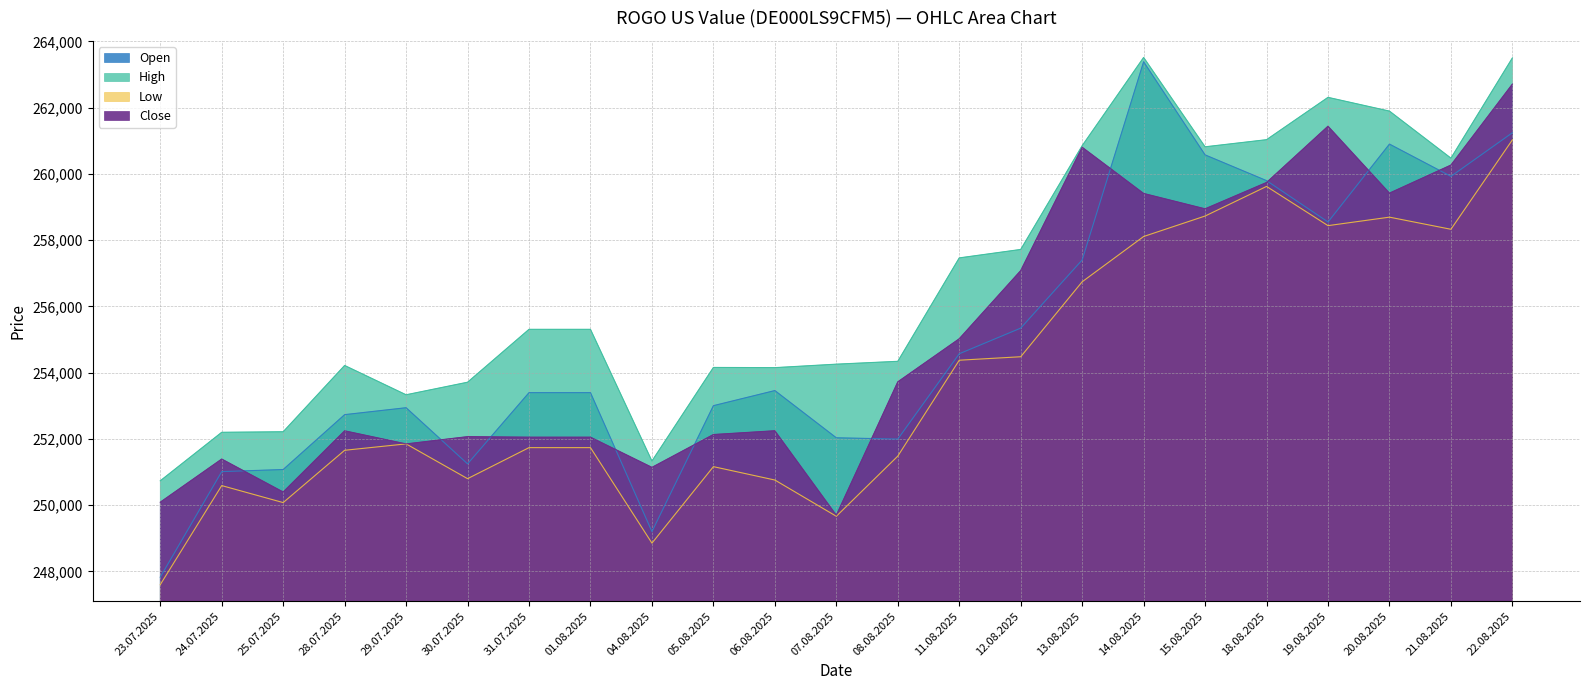

At which category does the chart reach its peak across all series?

14.08.2025